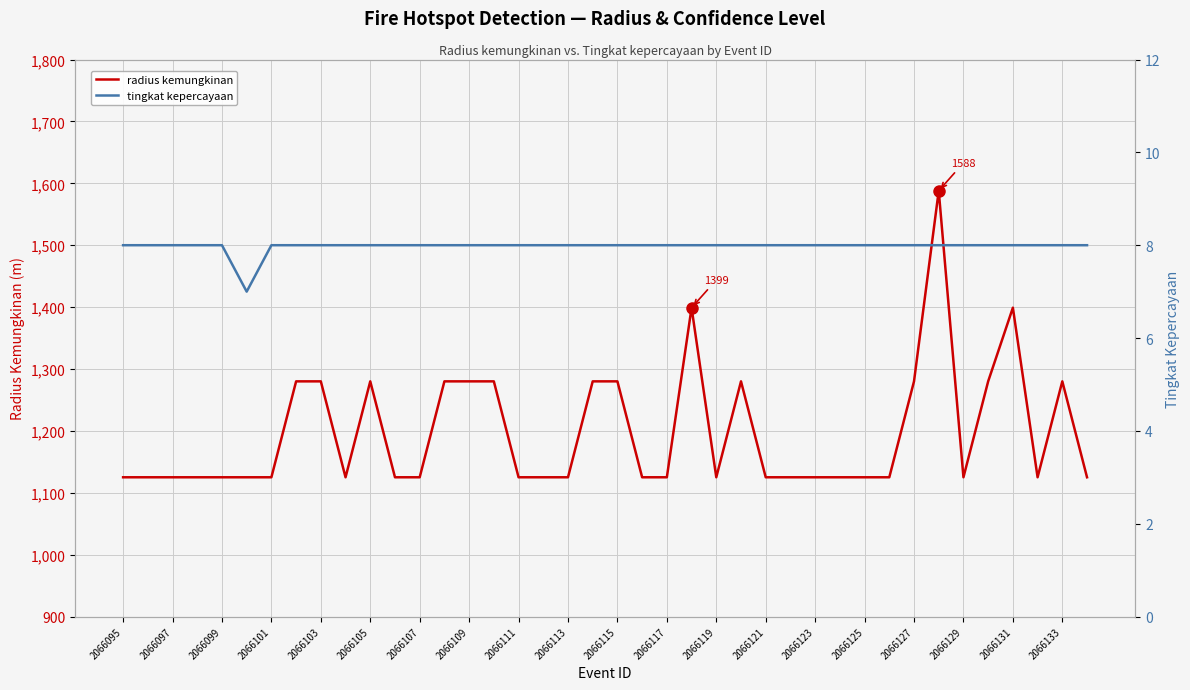

True or false: radius kemungkinan and tingkat kepercayaan intersect in this chart.

False